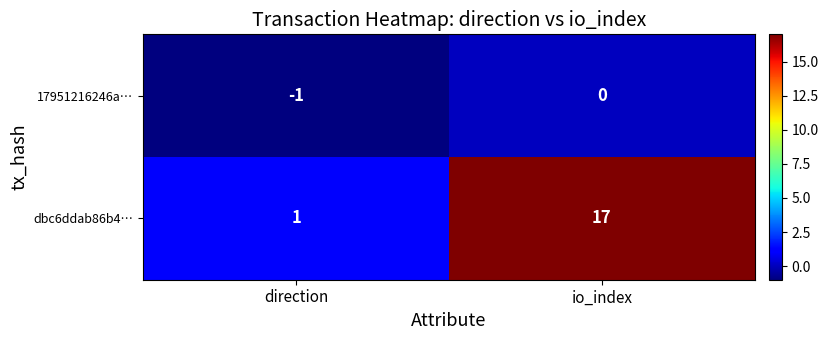

At which category does the chart reach its peak across all series?

io_index